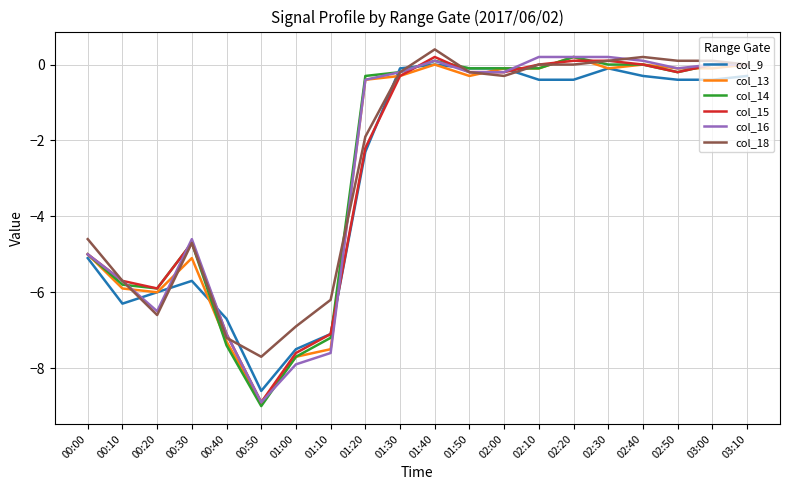

At which label is col_9 closest to -4?

00:00